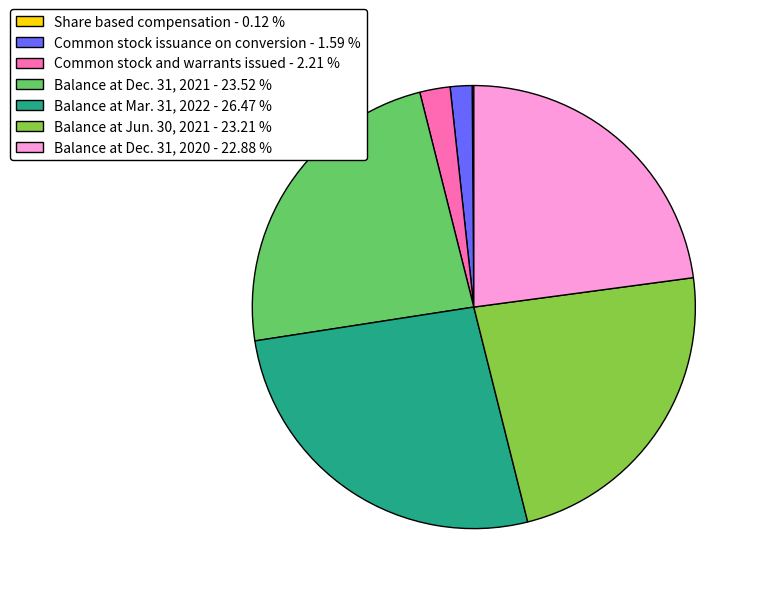

Is there a majority slice in this chart?

No